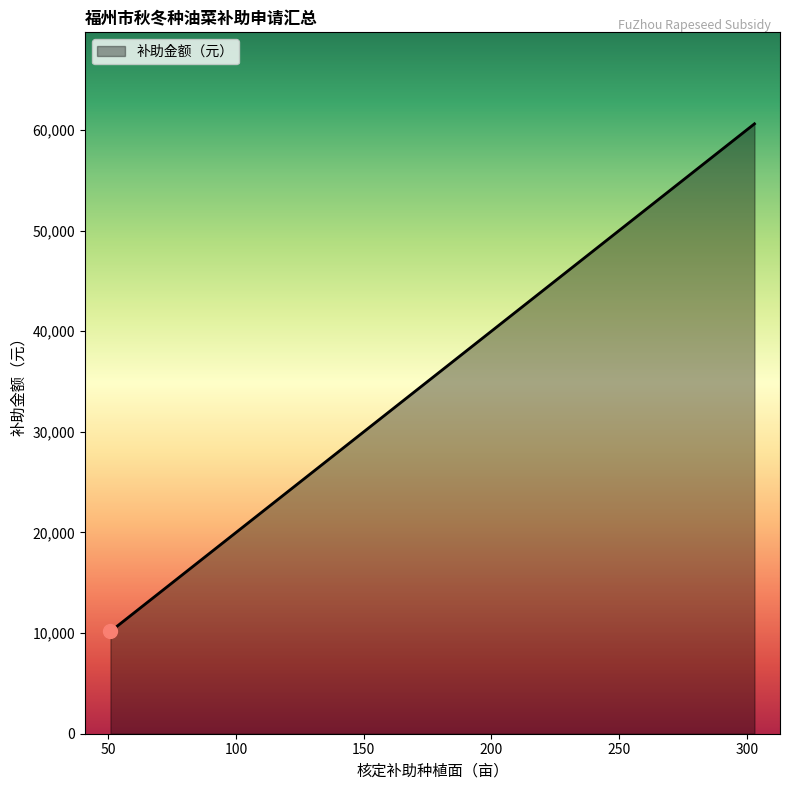

What is the greatest value displayed?

60600